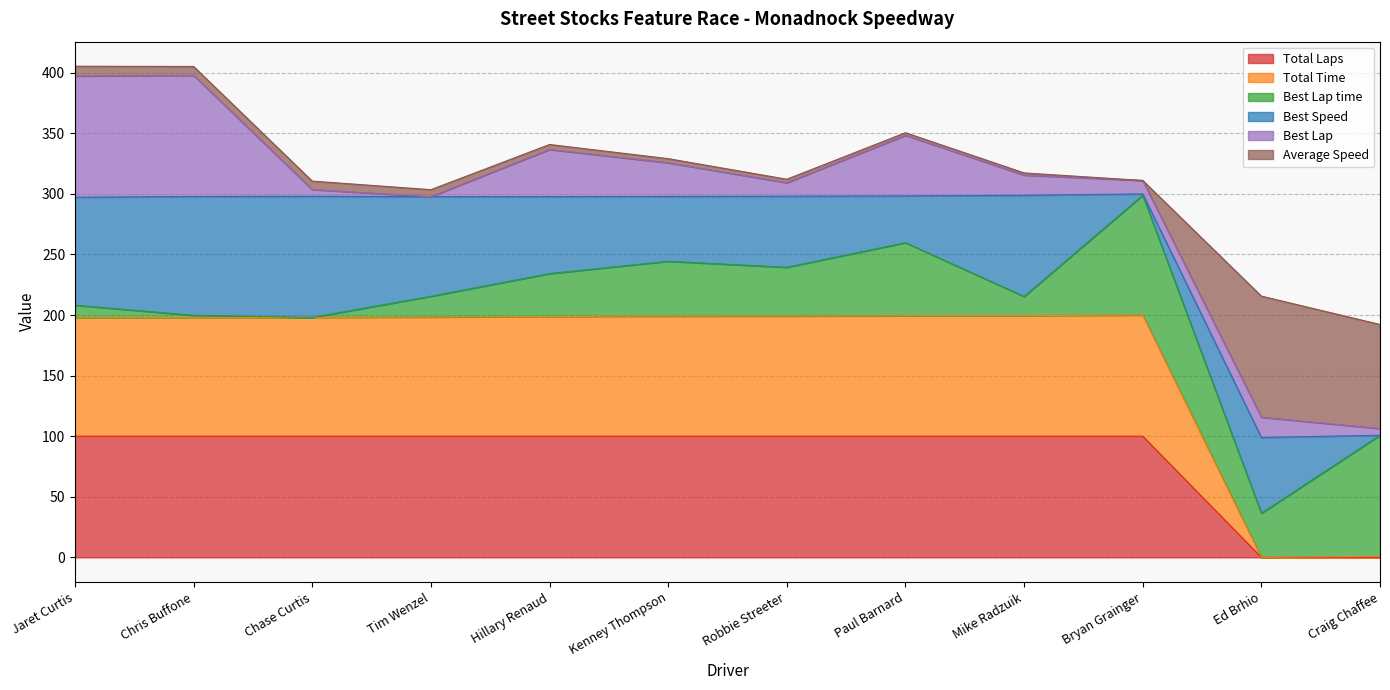

The value of Total Laps at Kenney Thompson is 56.0. True or false?

False